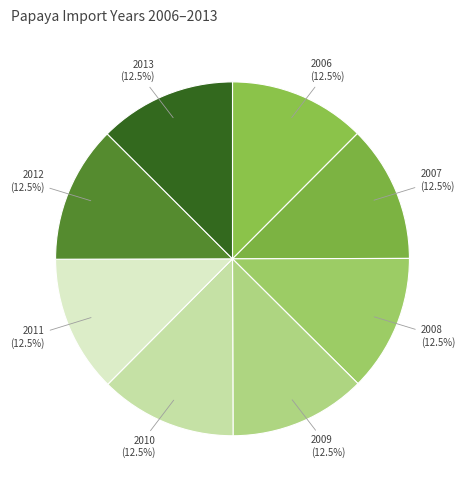

Approximately how many times larger is the value at 2011 compared to 2012?

1.0